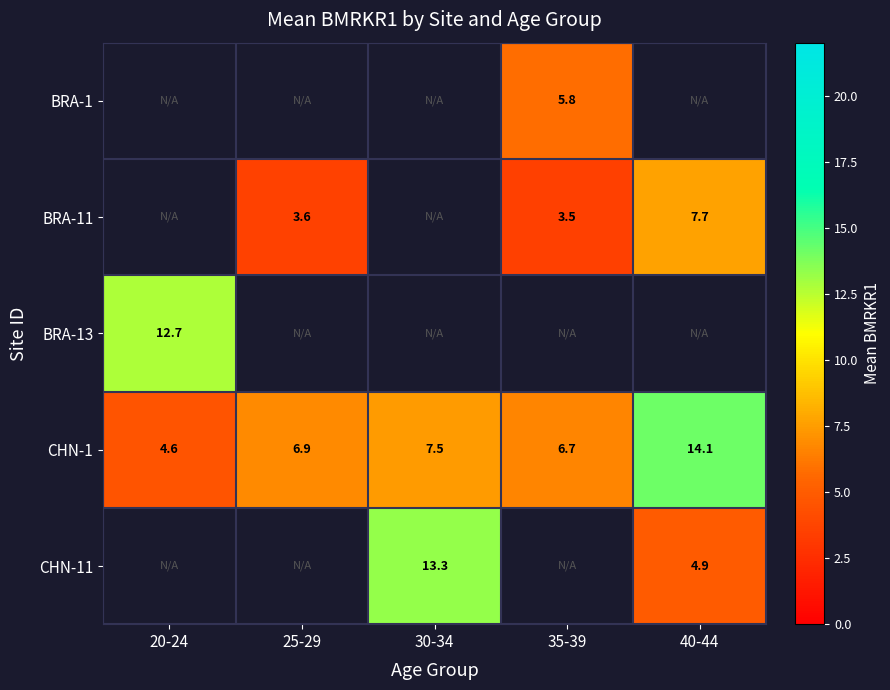

Which label corresponds to the largest value in the chart?

40-44